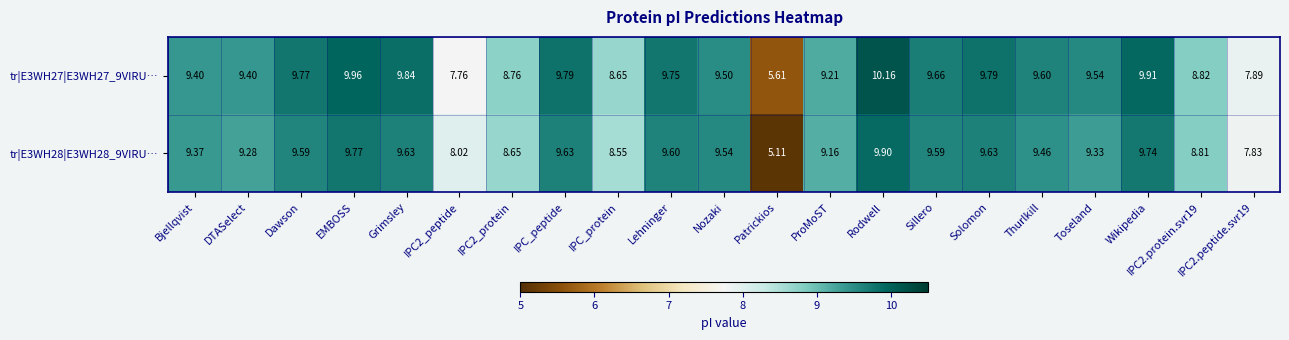

Which series has the largest total across all categories?

tr|E3WH27|E3WH27_9VIRU…